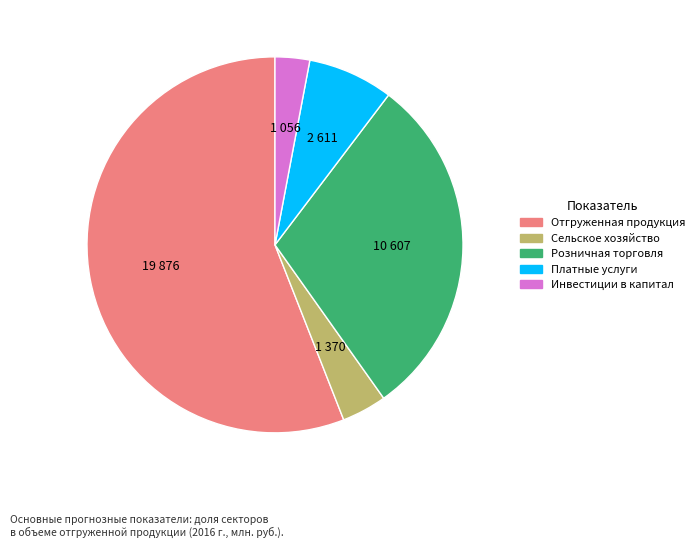

How many slices are in this pie chart?

5